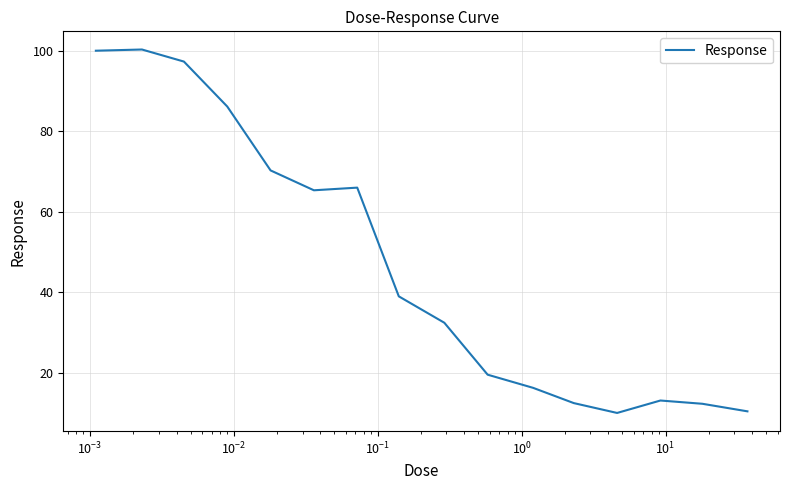

What is the smallest value displayed?

10.0